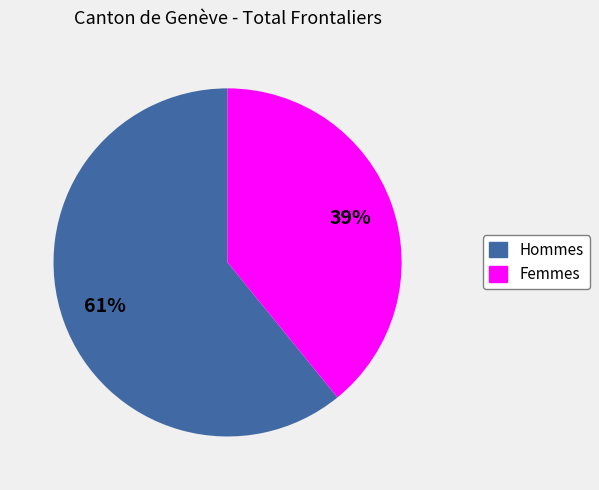

Is the sum of Hommes and Femmes greater than half?

Yes